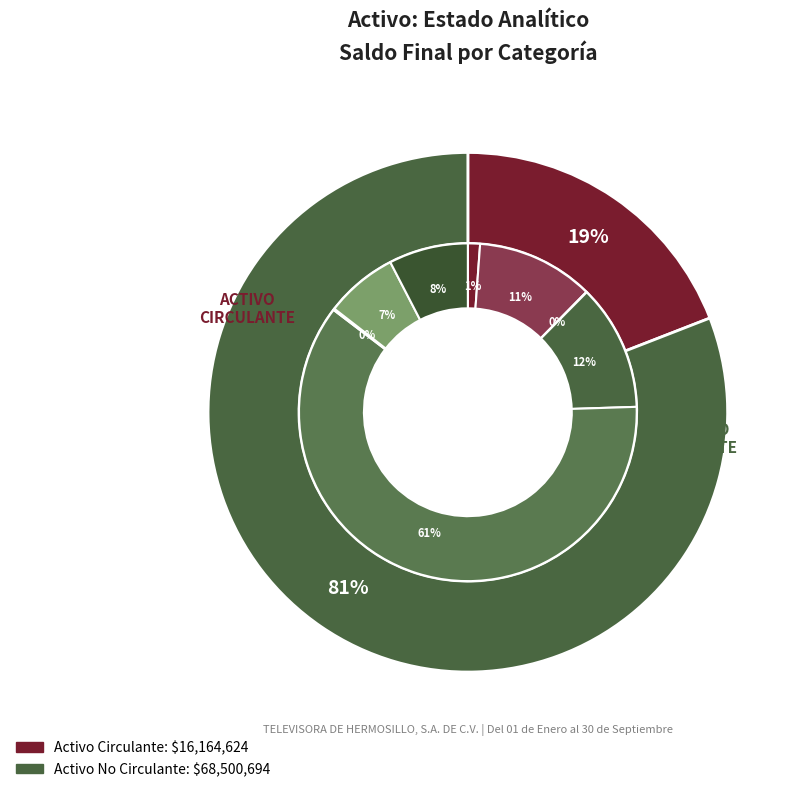

To the nearest percent, what is the average slice percentage?

50%